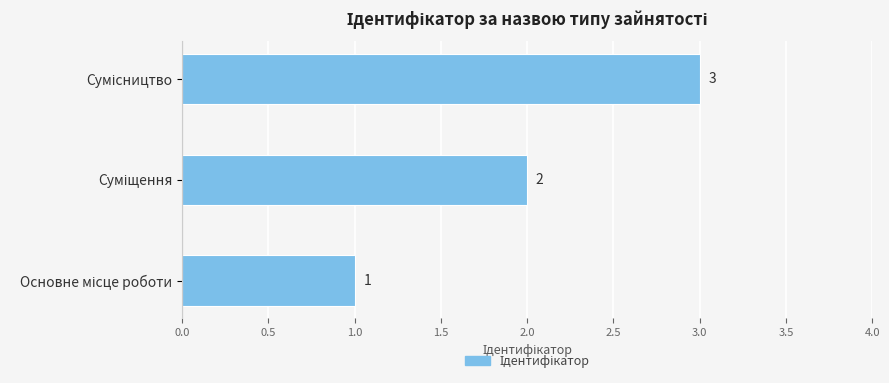

Count the number of data series in this chart.

1